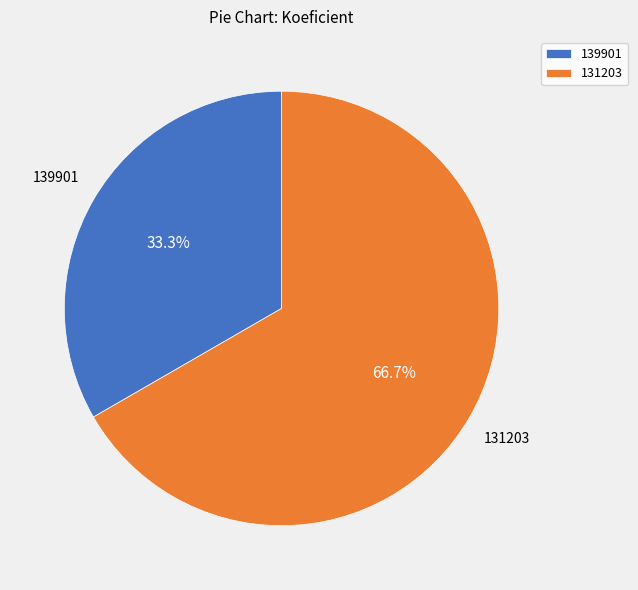

Which category has the smallest portion of the pie?

139901